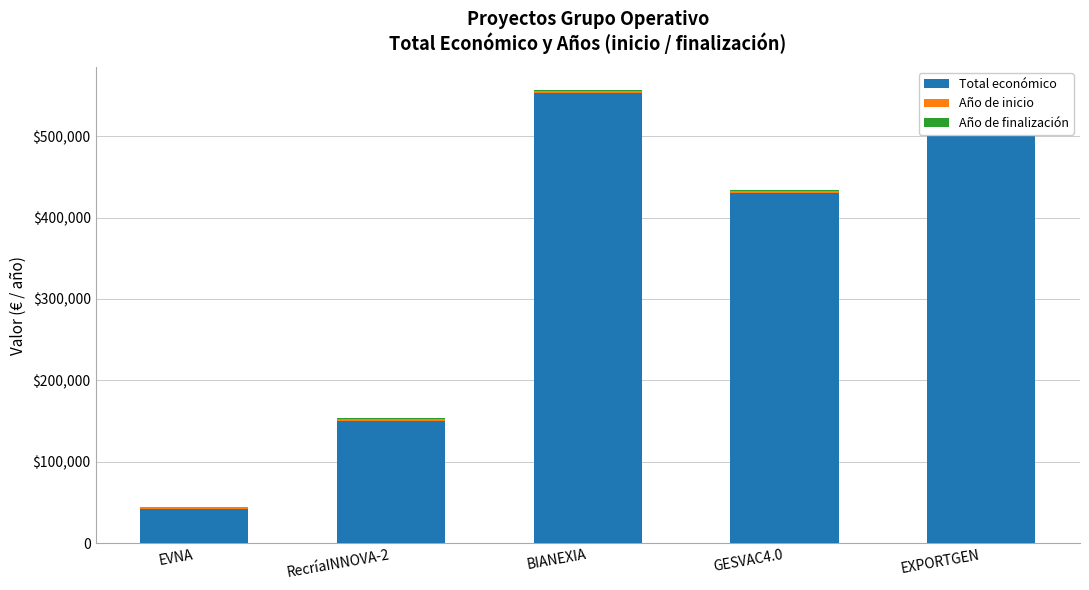

The value of Total económico at EVNA is 23855. True or false?

False